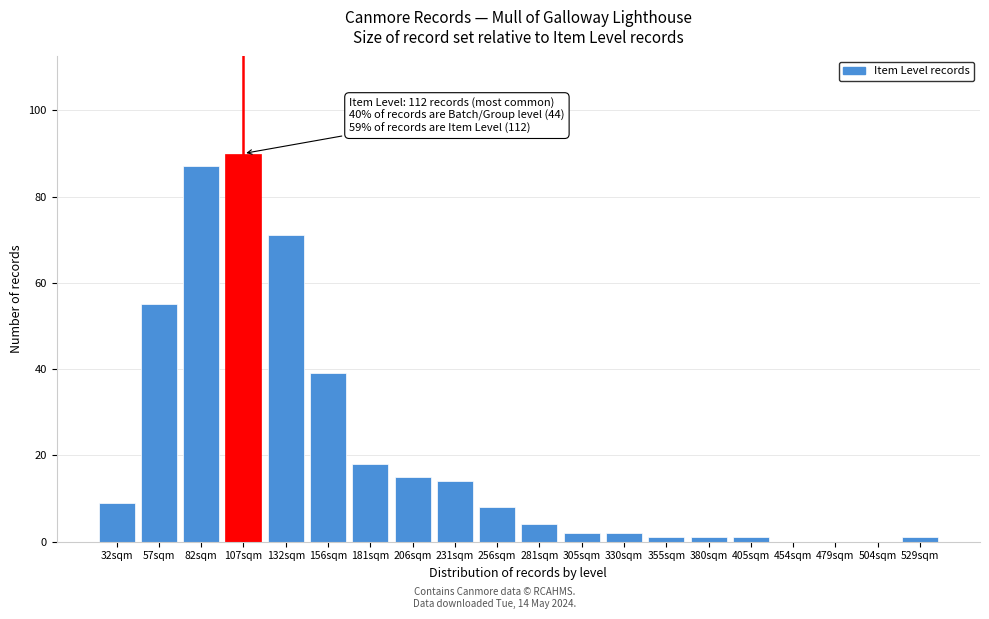

Reading left to right, transcribe all the data shown in this chart.

32sqm=9	57sqm=55	82sqm=87	107sqm=90	132sqm=71	156sqm=39	181sqm=18	206sqm=15	231sqm=14	256sqm=8	281sqm=4	305sqm=2	330sqm=2	355sqm=1	380sqm=1	405sqm=1	454sqm=0	479sqm=0	504sqm=0	529sqm=1